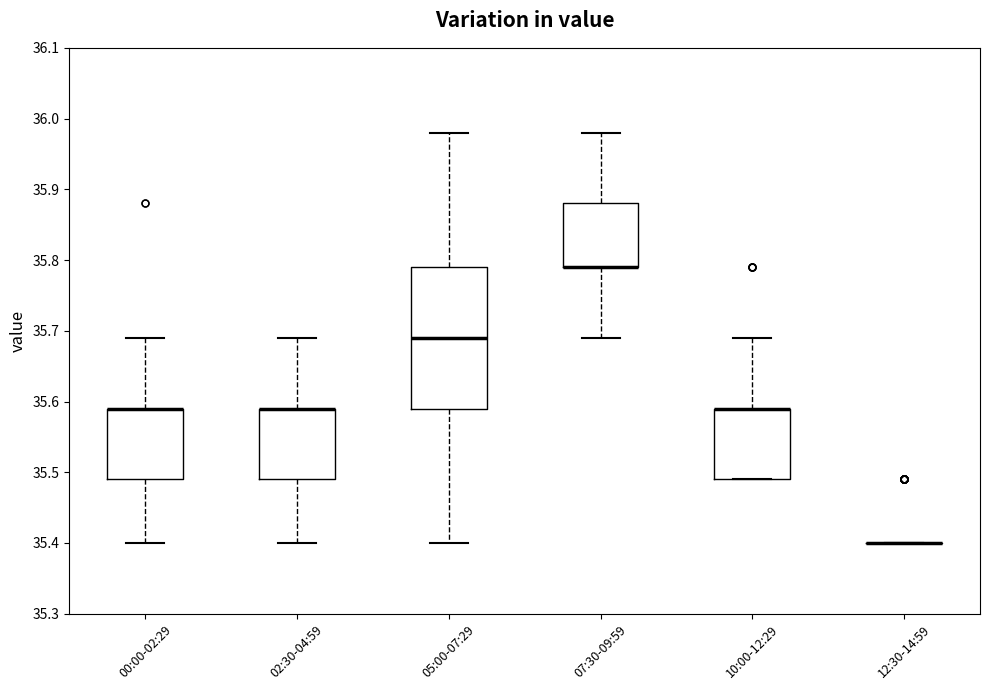

Reading left to right, transcribe this box plot: for each box, give where its median line is, the range the box spans, and where its two whiskers end, as read against the y-axis. The values are not printed on the chart, so give them approximately, as read against the axis.

00:00-02:29: median 35.59 (drawn on the box's upper edge), box 35.49 to 35.59, whiskers 35.40 to 35.69
02:30-04:59: median 35.59 (drawn on the box's upper edge), box 35.49 to 35.59, whiskers 35.40 to 35.69
05:00-07:29: median 35.69, box 35.59 to 35.79, whiskers 35.40 to 35.98
07:30-09:59: median 35.79 (drawn on the box's lower edge), box 35.79 to 35.88, whiskers 35.69 to 35.98
10:00-12:29: median 35.59 (drawn on the box's upper edge), box 35.49 to 35.59, whiskers 35.49 to 35.69
12:30-14:59: box collapsed to a line at 35.40, whiskers 35.40 to 35.40